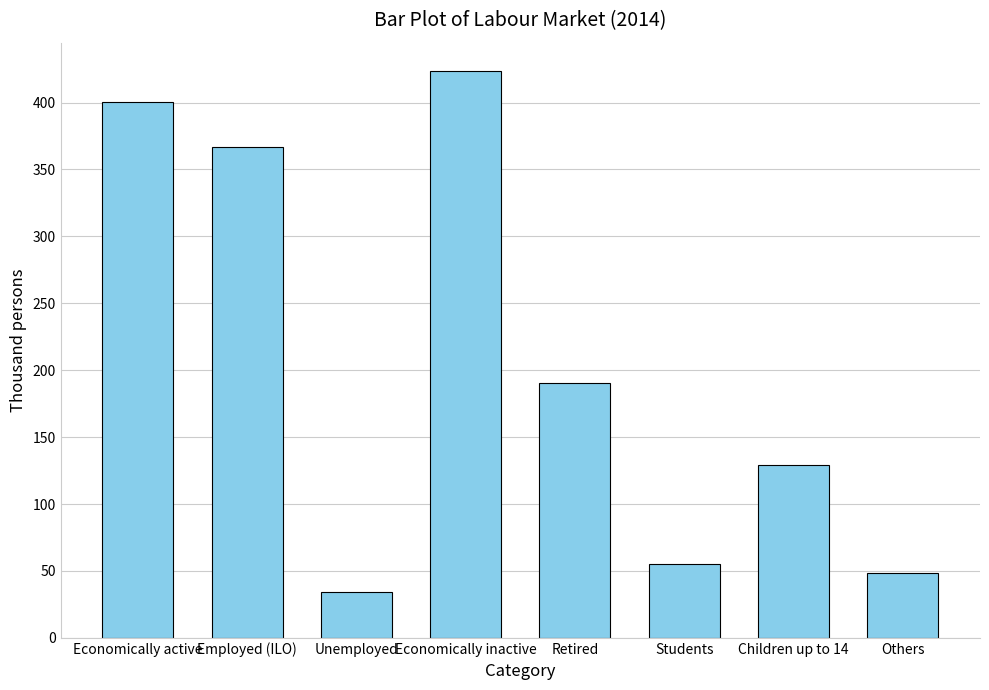

Count the number of categories in the chart.

8